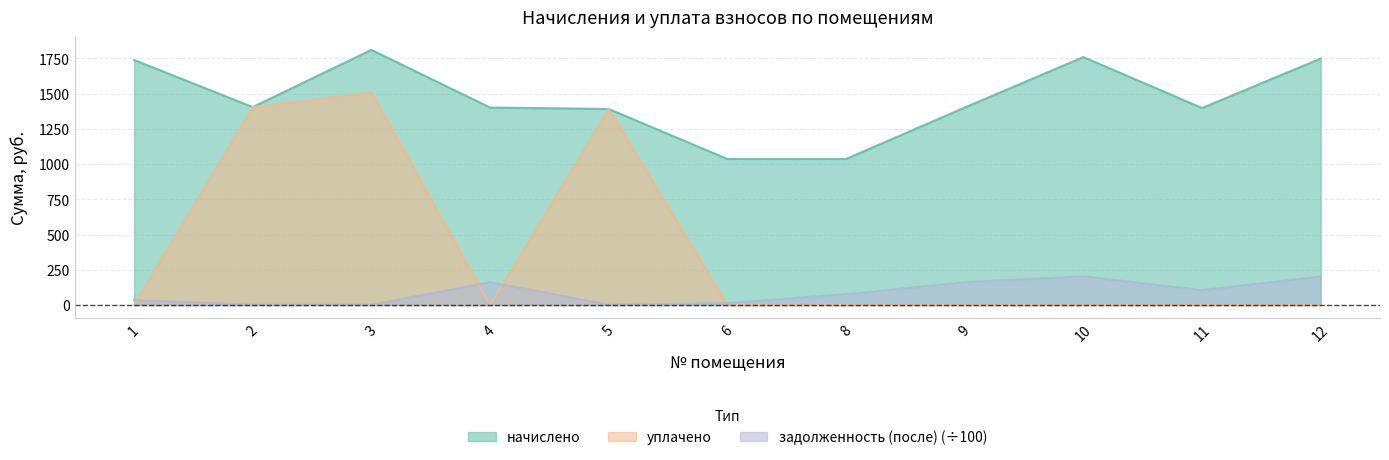

Reading left to right, what are all the values shown in this chart?

начислено: 1=1738.1	2=1404.1	3=1809.7	4=1400.7	5=1390.4	6=1036.0	8=1036.0	9=1400.7	10=1758.5	11=1397.3	12=1748.3
уплачено: 1=0.0	2=1404.1	3=1508.0	4=0.0	5=1390.4	6=0.0	8=0.0	9=0.0	10=0.0	11=0.0	12=0.0
задолженность (после): 1=35.9	2=2.3	3=3.0	4=162.3	5=2.3	6=14.1	8=77.1	9=162.3	10=203.8	11=105.9	12=202.6